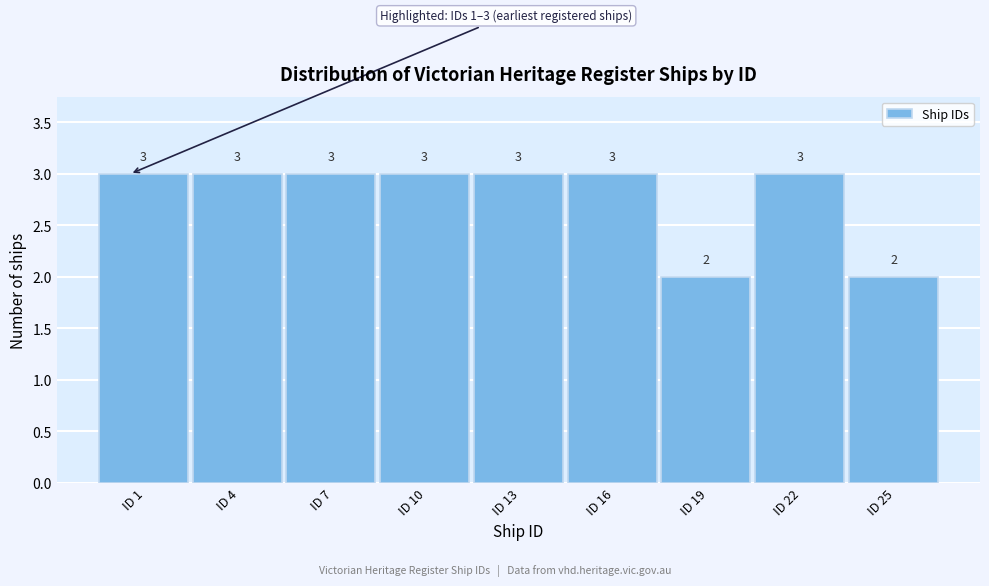

Reading left to right, list all the values displayed in this chart.

3	3	3	3	3	3	2	3	2